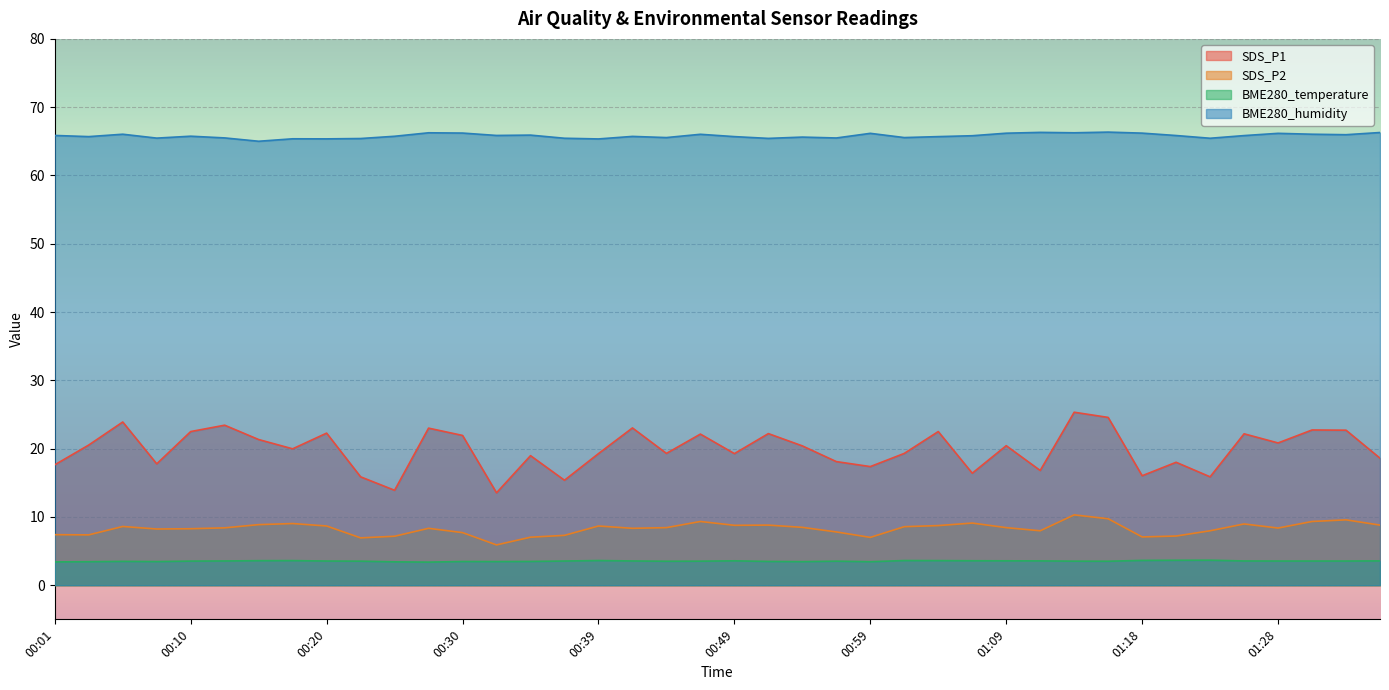

How many lines are shown in the chart?

4